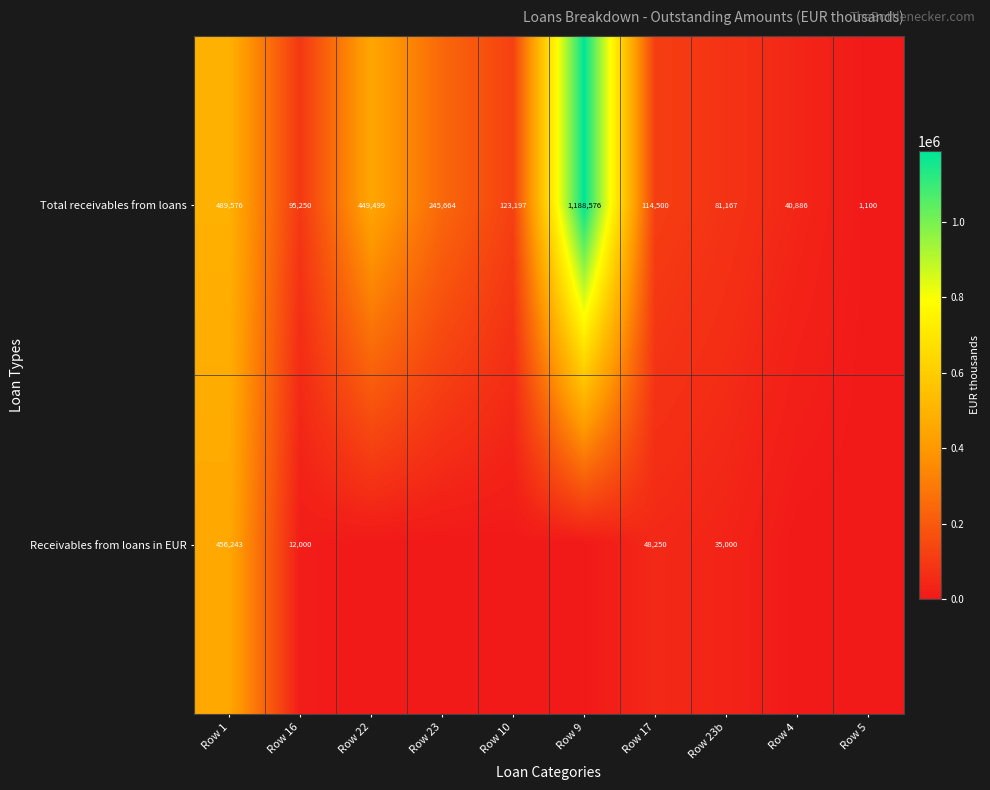

True or false: Total receivables from loans has a value of 1100 at Row 5.

True